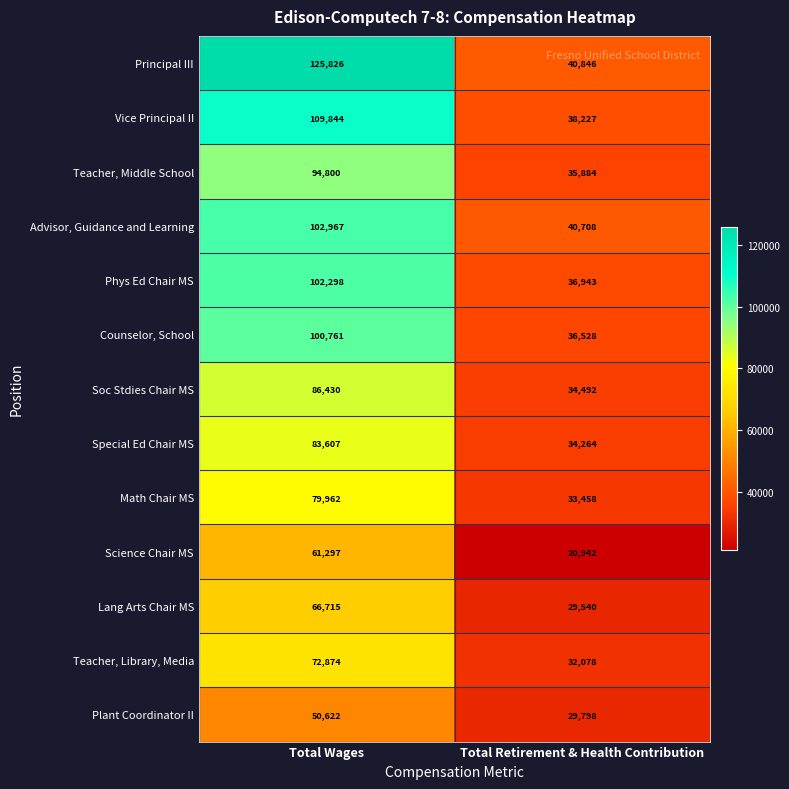

Rank the categories by Math Chair MS value from lowest to highest.

Total Retirement & Health Contribution, Total Wages